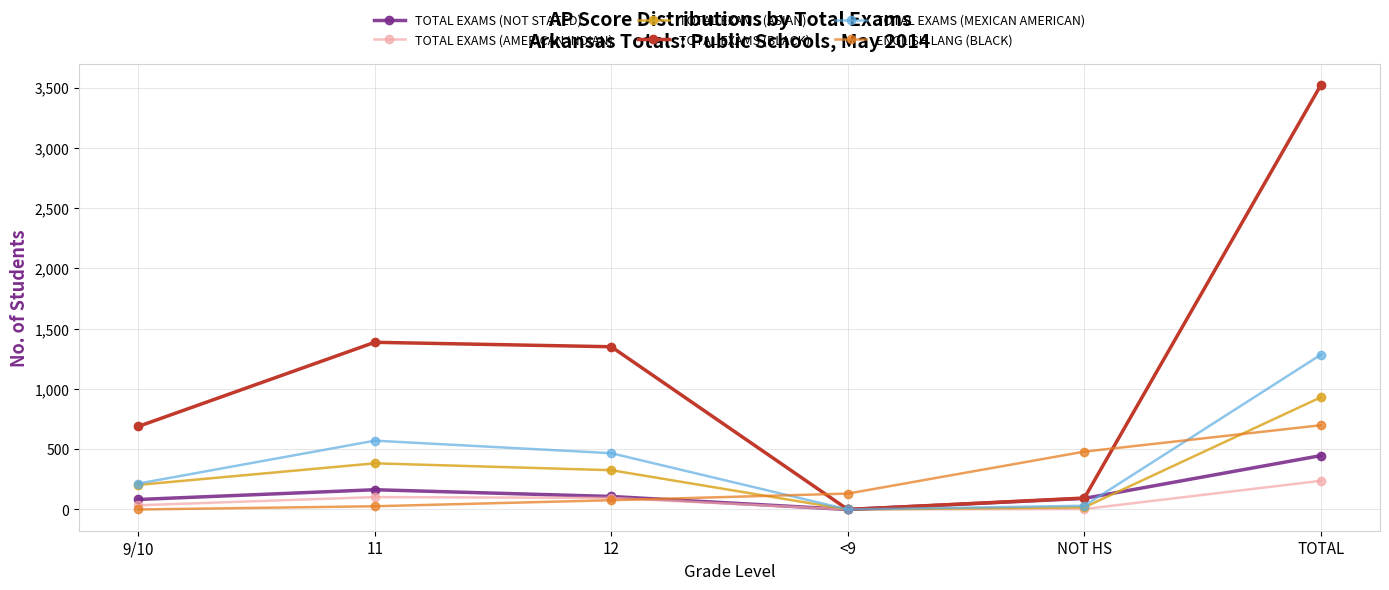

What value does the TOTAL EXAMS (MEXICAN AMERICAN) series have at 12, to the nearest 10?

470